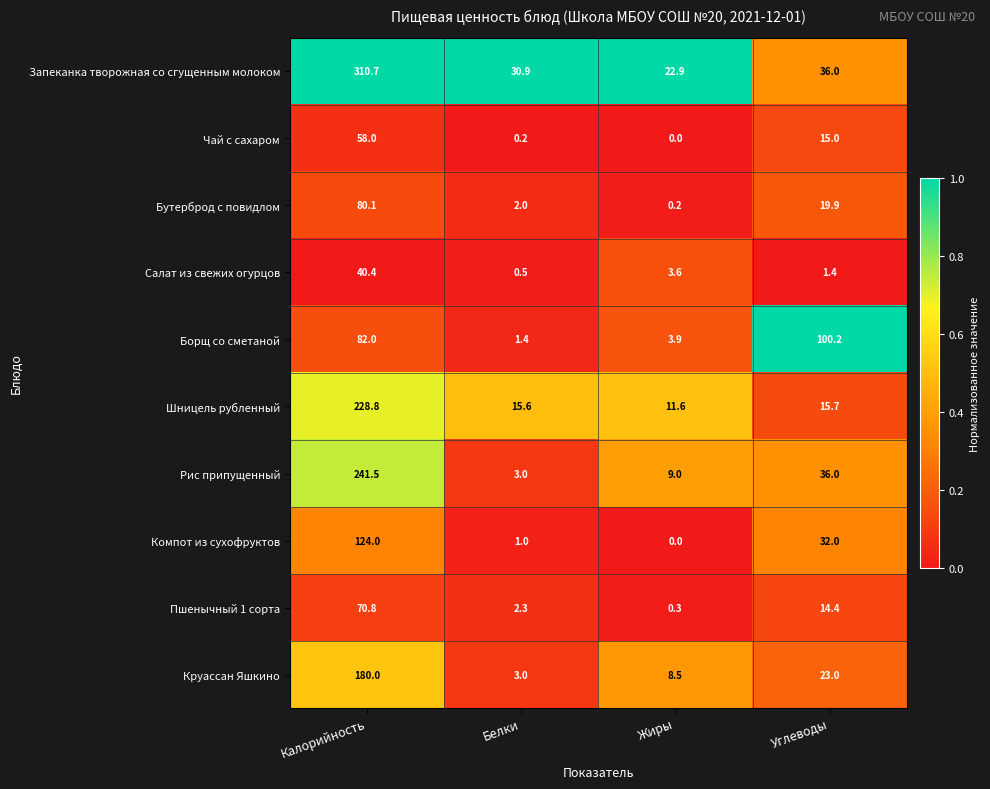

Which series changed the most between Калорийность and Жиры?

Запеканка творожная со сгущенным молоком